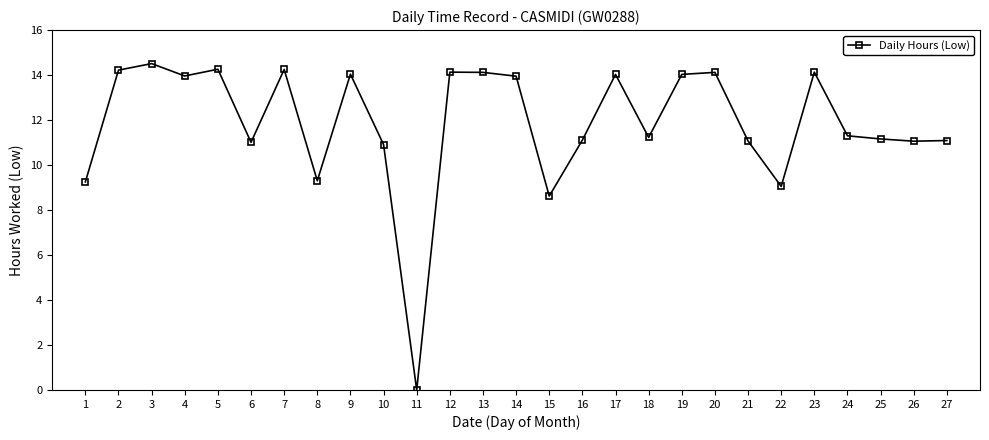

What is the value of the 16th point from the left?

11.1